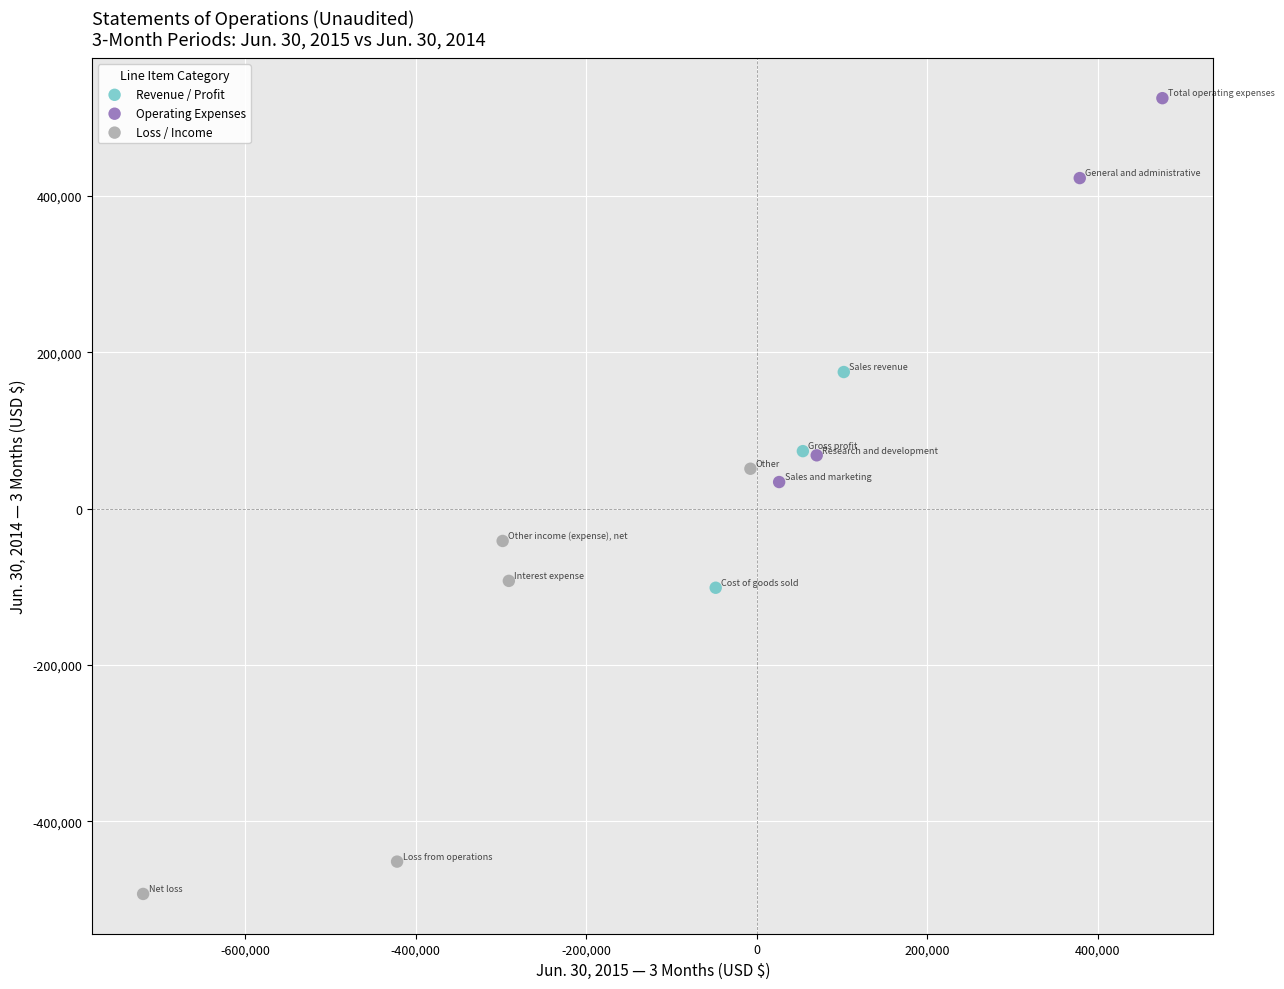

Which series has the widest spread of Y values?

Loss / Income